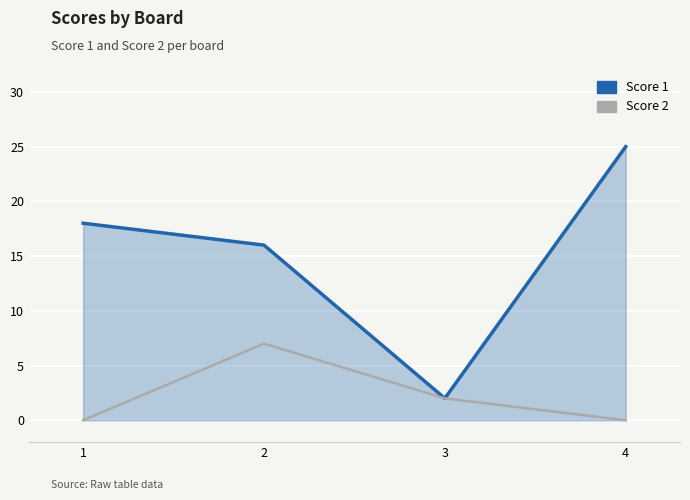

Reading left to right, what are all the values shown in this chart?

Score 1: 18	16	2	25
Score 2: 0	7	2	0